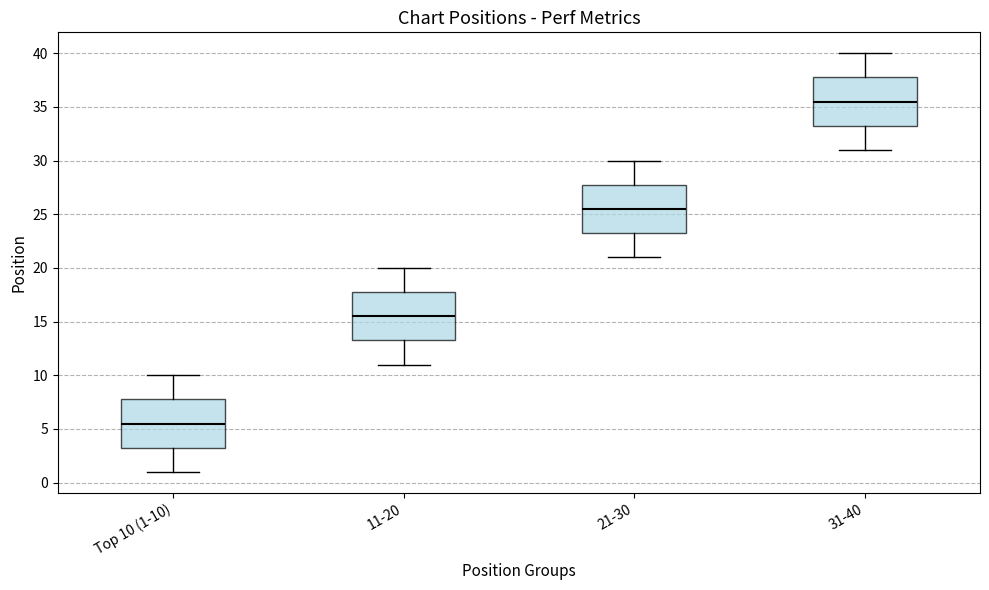

Reading left to right, transcribe this box plot: for each box, give where its median line is, the range the box spans, and where its two whiskers end, as read against the y-axis. The values are not printed on the chart, so give them approximately, as read against the axis.

Top 10 (1-10): median 5.5, box 3.5 to 8.0, whiskers 1.0 to 10.0
11-20: median 15.5, box 13.5 to 18.0, whiskers 11.0 to 20.0
21-30: median 25.5, box 23.5 to 28.0, whiskers 21.0 to 30.0
31-40: median 35.5, box 33.5 to 38.0, whiskers 31.0 to 40.0